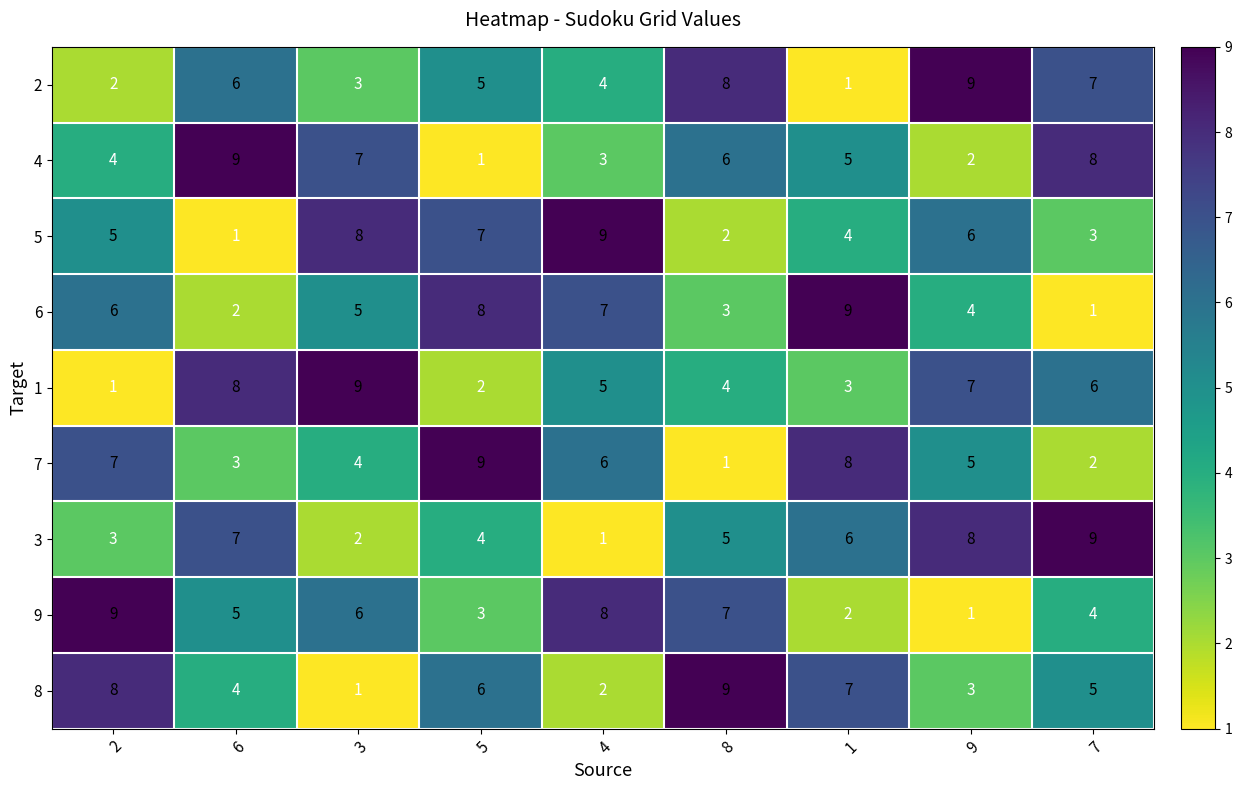

The 2 series shows 2 at 2. True or false?

True